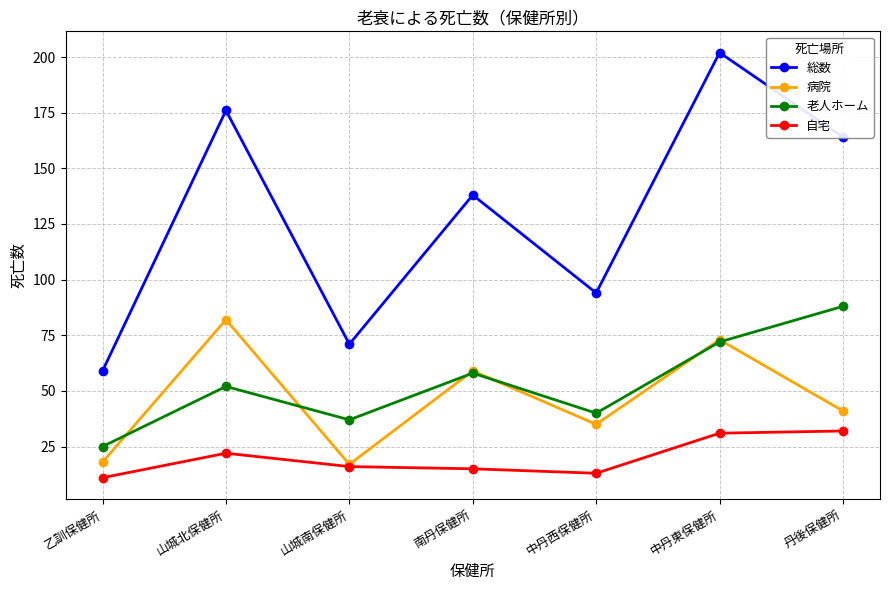

True or false: 自宅 and 総数 cross at least once.

False